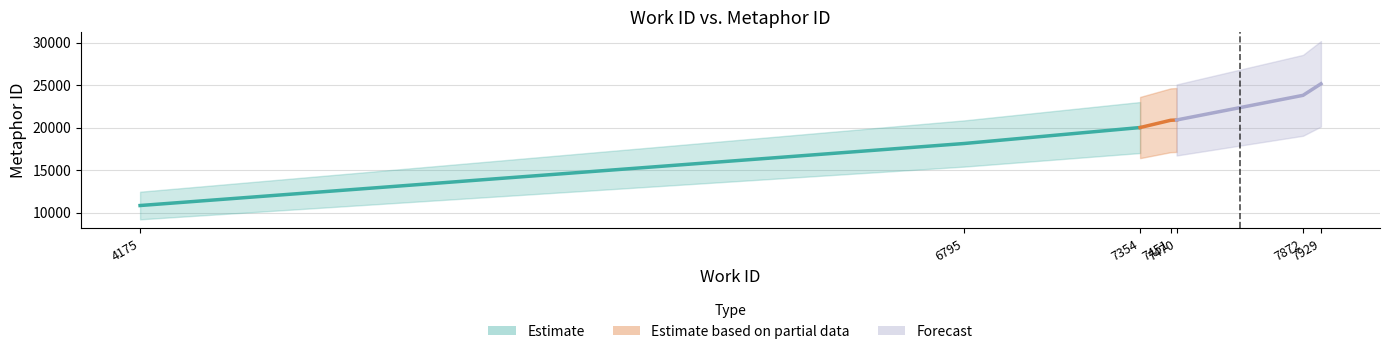

Rank the categories by value from lowest to highest.

4175, 6795, 7354, 7451, 7470, 7872, 7929